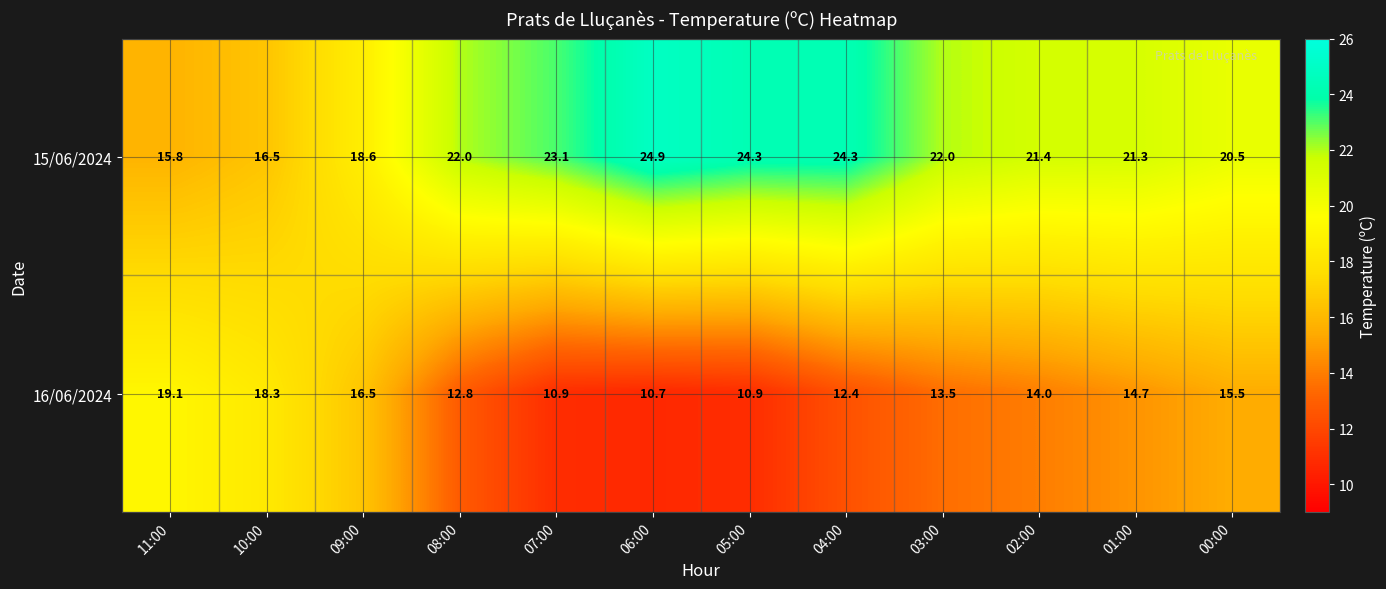

List the series in order of their peak value, highest first.

15/06/2024, 16/06/2024